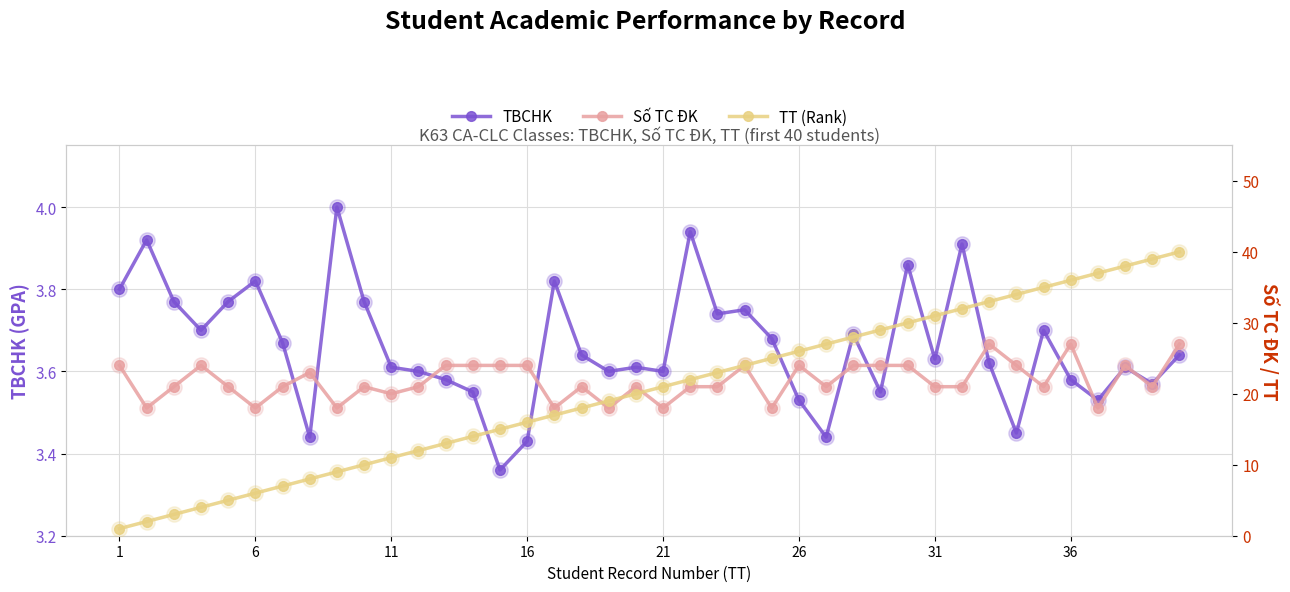

What is the maximum value for TT (Rank)?

40.0